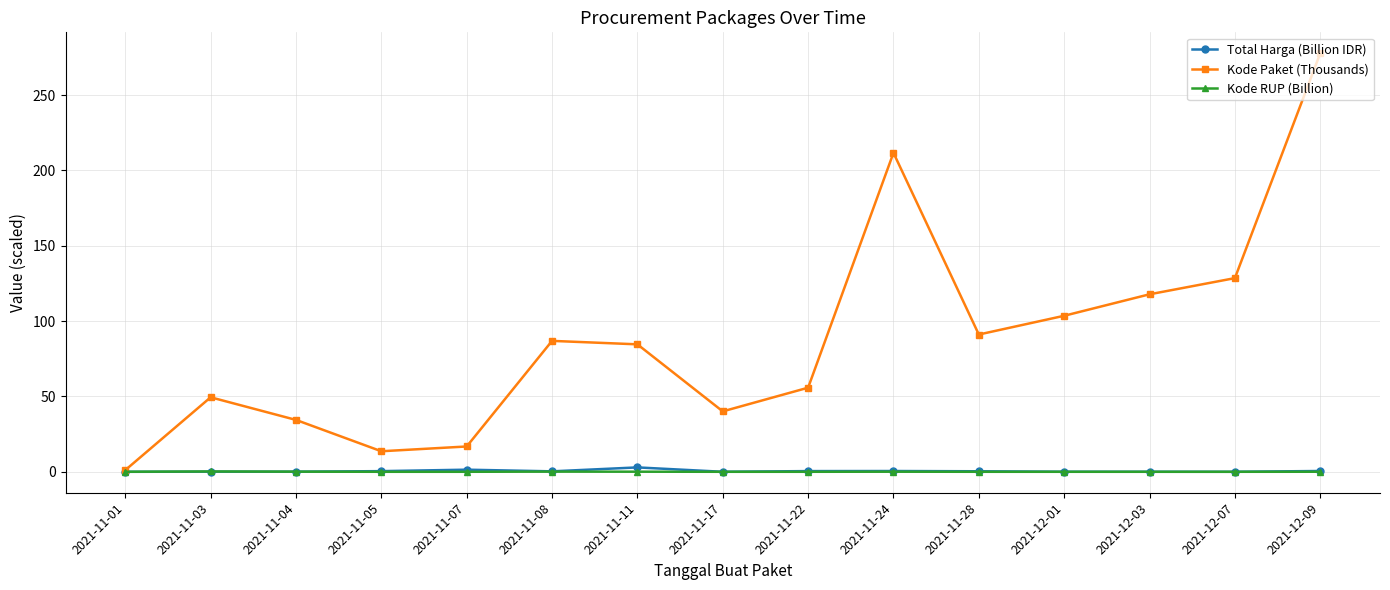

How many Kode RUP (Billion) values are between 0 and 1?

15